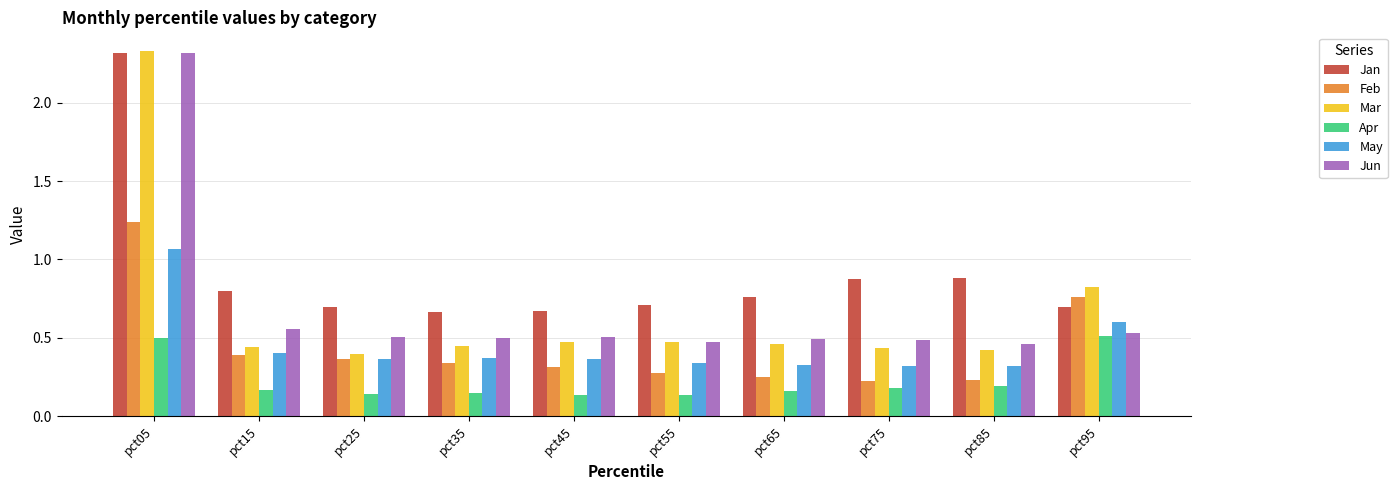

True or false: Feb has a value of 0.6 at pct15.

False